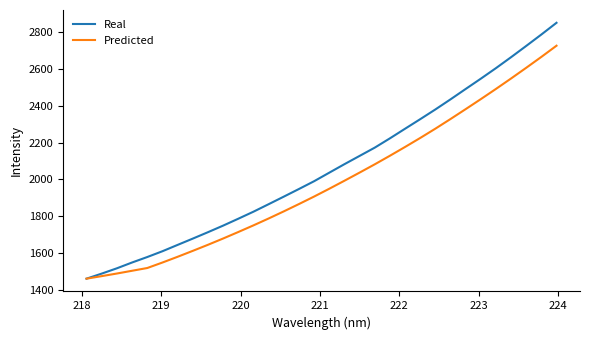

Which series has the widest spread of values?

Real